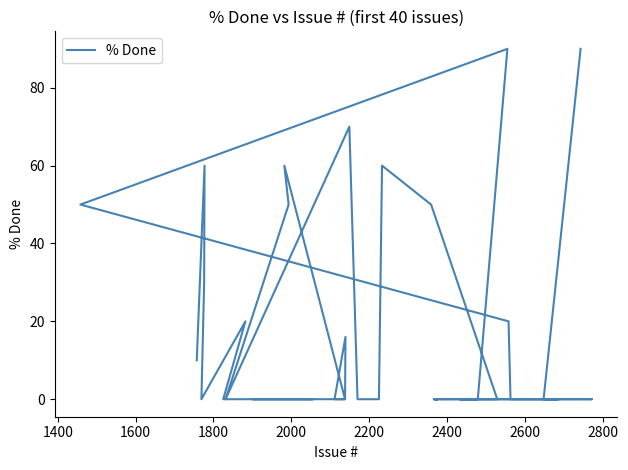

Count the number of values greater than 0.

14